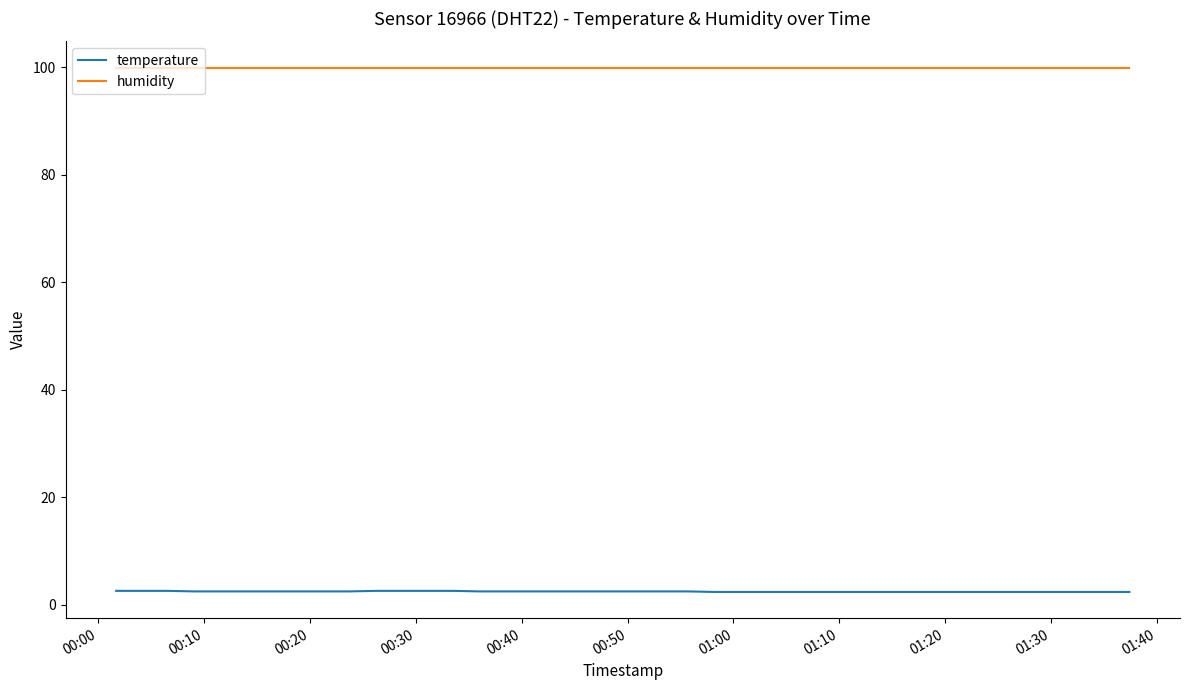

What is the minimum value shown in the chart?

2.4